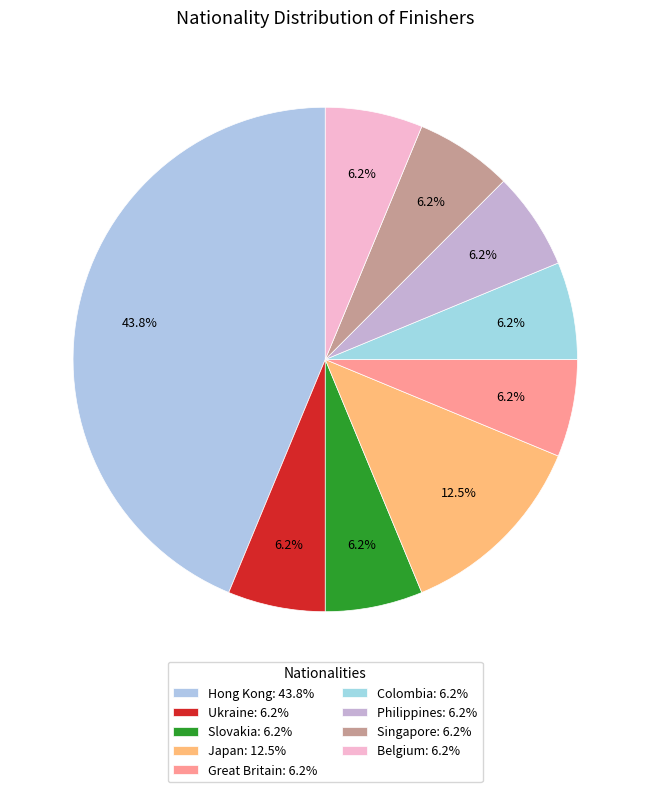

How many segments does this pie chart have?

9